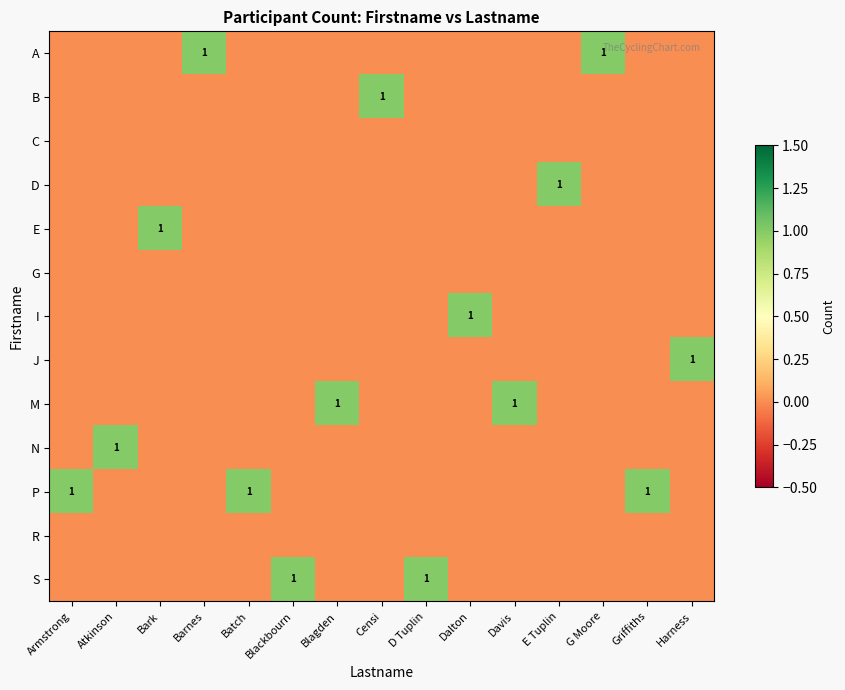

How many data points does each series have?

15